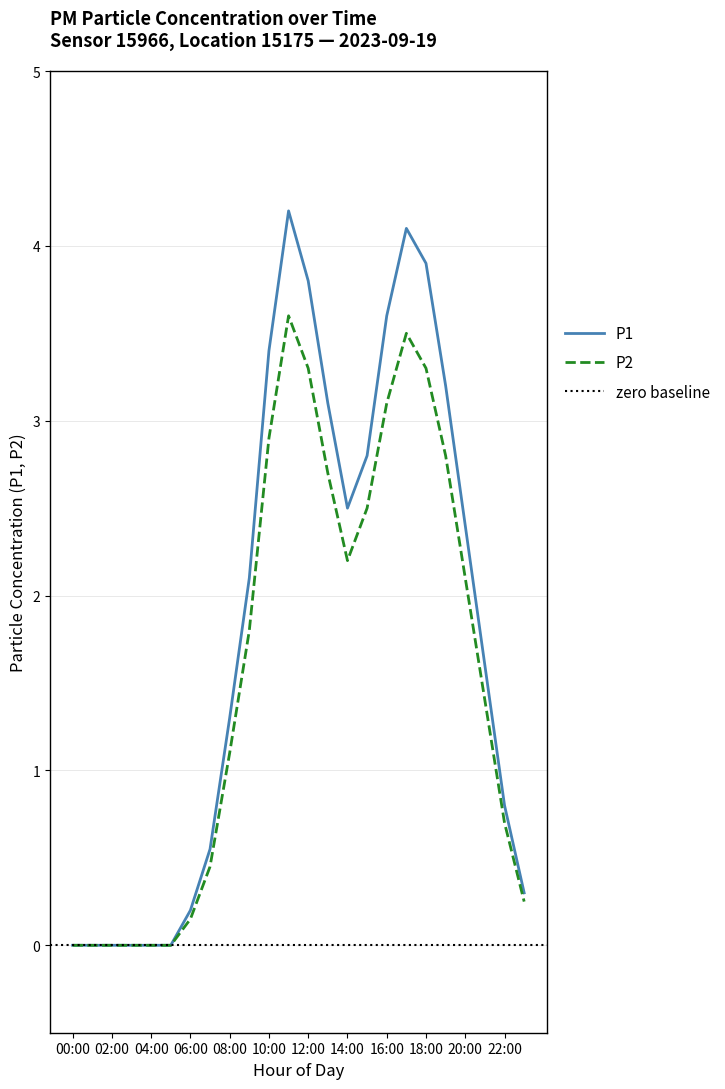

Reading left to right, list all the values displayed in this chart.

P1: 0.0	0.0	0.0	0.0	0.0	0.0	0.2	0.6	1.3	2.1	3.4	4.2	3.8	3.1	2.5	2.8	3.6	4.1	3.9	3.2	2.4	1.6	0.8	0.3
P2: 0.0	0.0	0.0	0.0	0.0	0.0	0.1	0.5	1.1	1.8	2.9	3.6	3.3	2.7	2.2	2.5	3.1	3.5	3.3	2.8	2.1	1.4	0.7	0.2